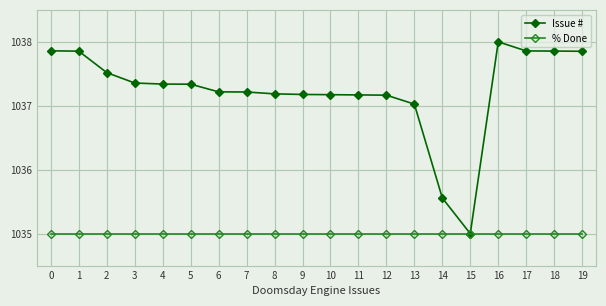

What is the value of the % Done point at the 20th from the left?

1035.0